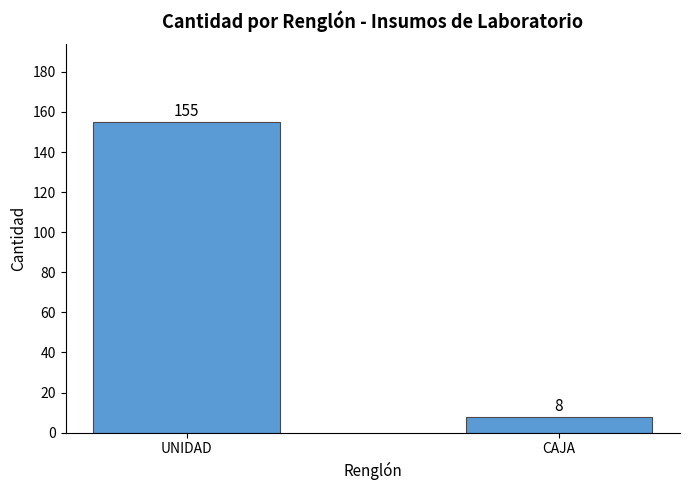

How many bars are there in total?

2